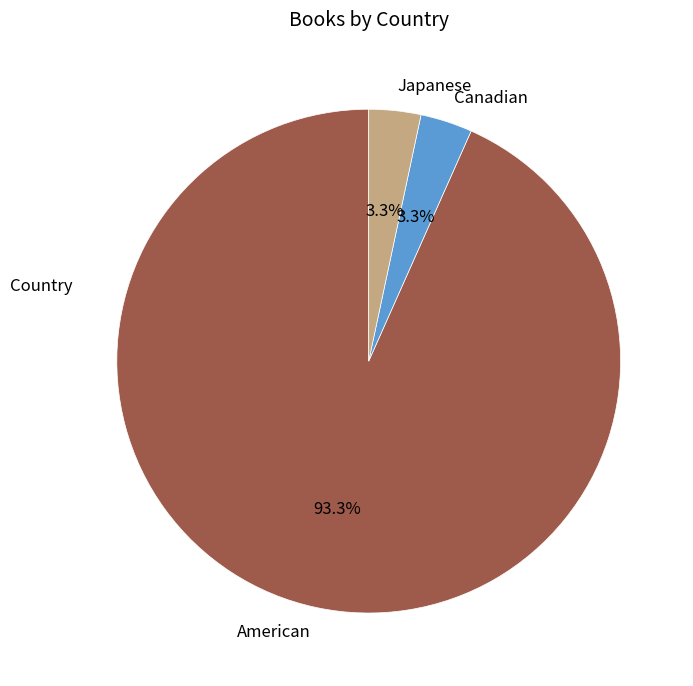

How many slices are in this pie chart?

3